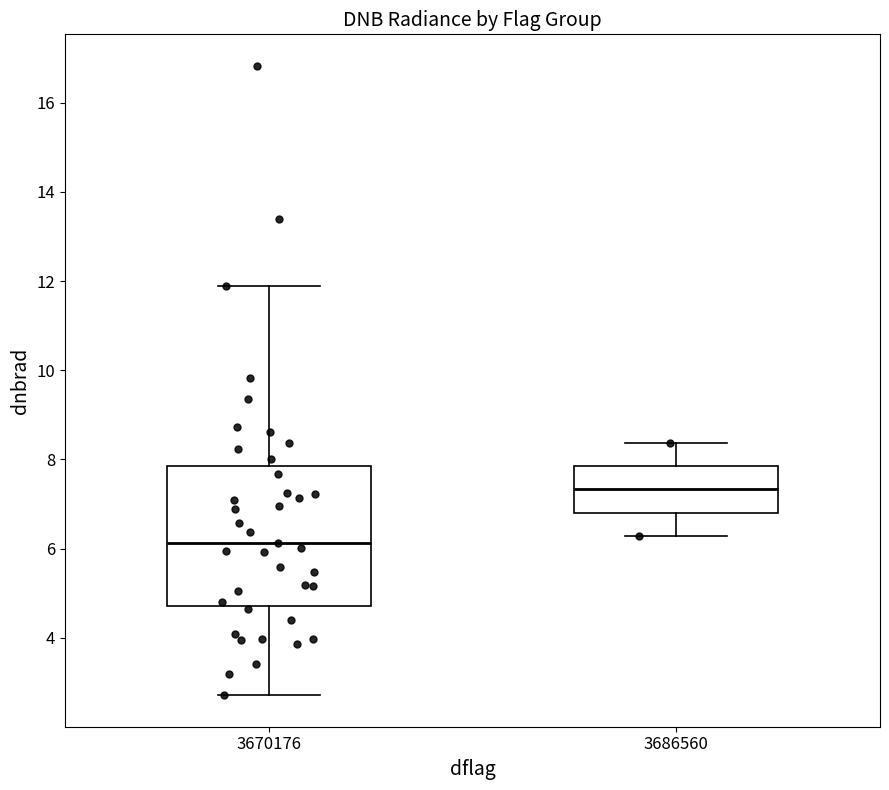

Reading left to right, transcribe this box plot: for each box, give where its median line is, the range the box spans, and where its two whiskers end, as read against the y-axis. The values are not printed on the chart, so give them approximately, as read against the axis.

3670176: median 6.2, box 4.8 to 7.8, whiskers 2.8 to 11.8
3686560: median 7.4, box 6.8 to 7.8, whiskers 6.2 to 8.4